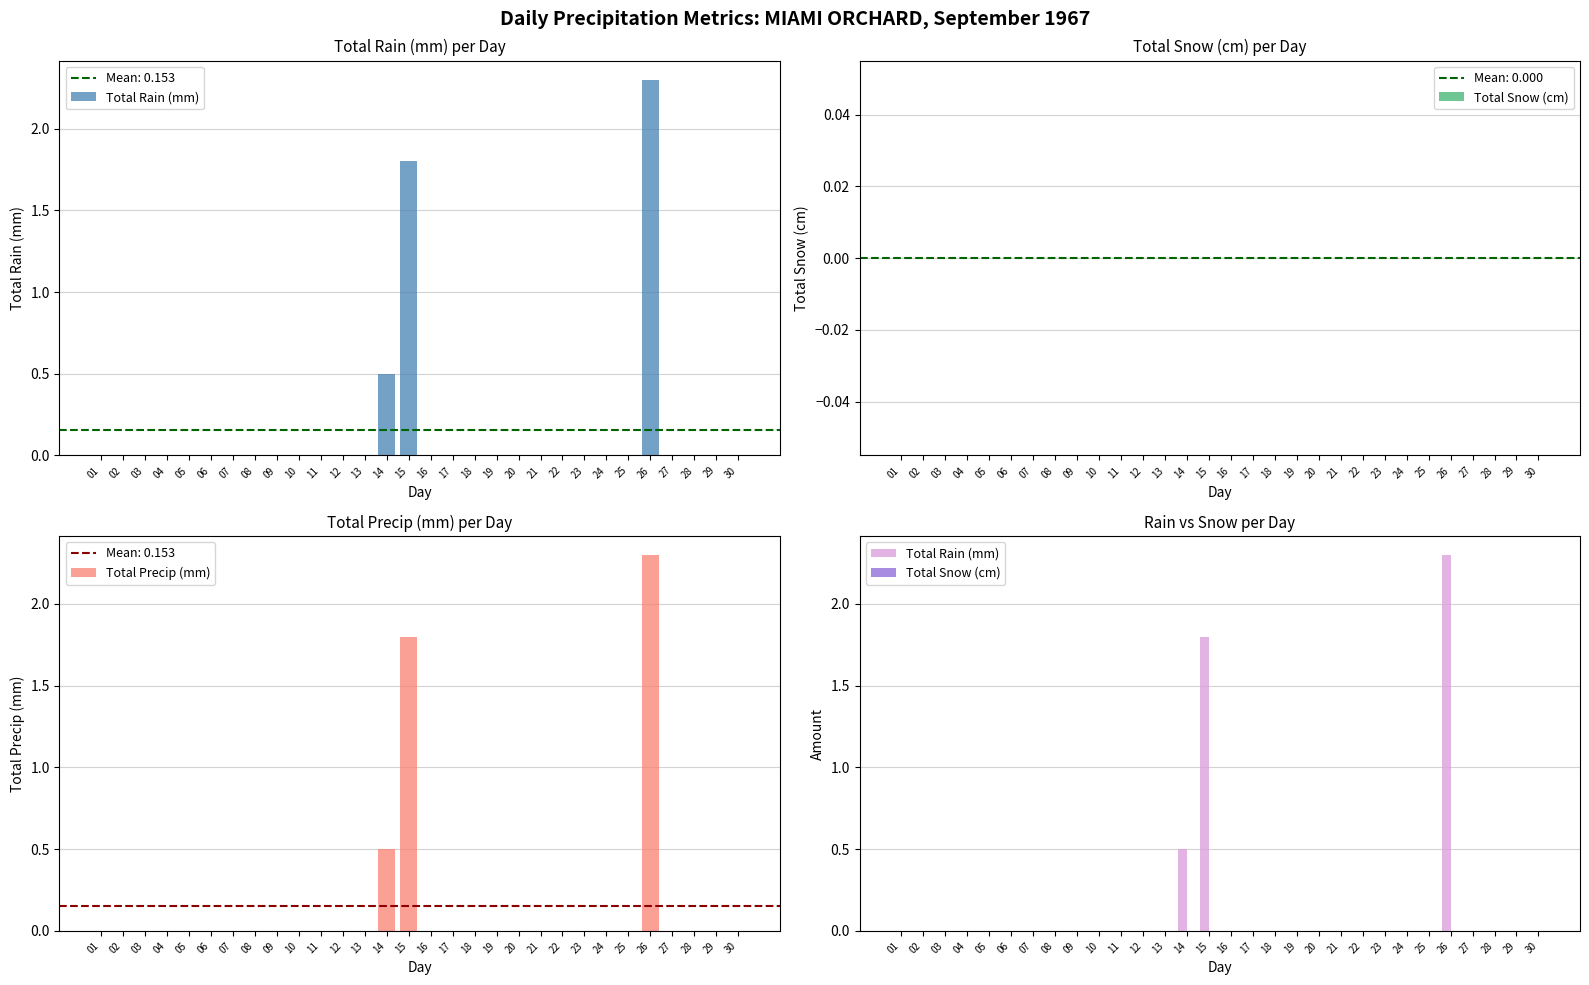

At how many categories does at least one series exceed 0?

3